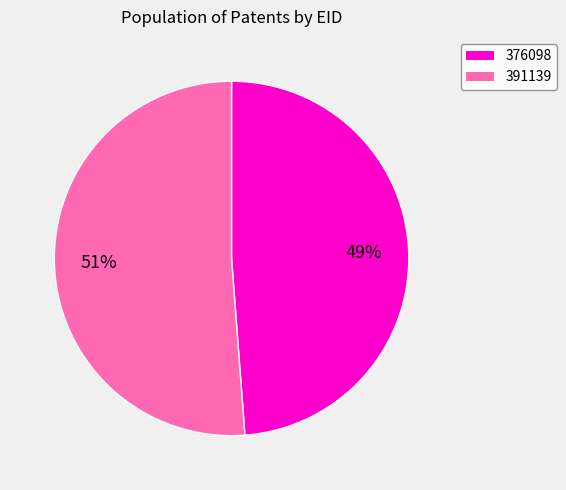

Which category has the biggest portion of the pie?

391139